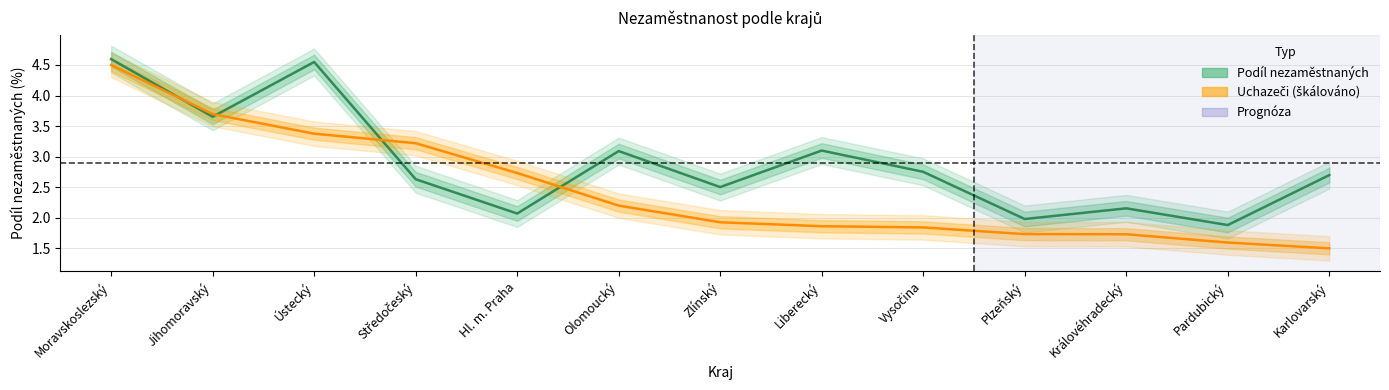

True or false: Uchazeče and Podíl nezaměstnaných intersect in this chart.

True